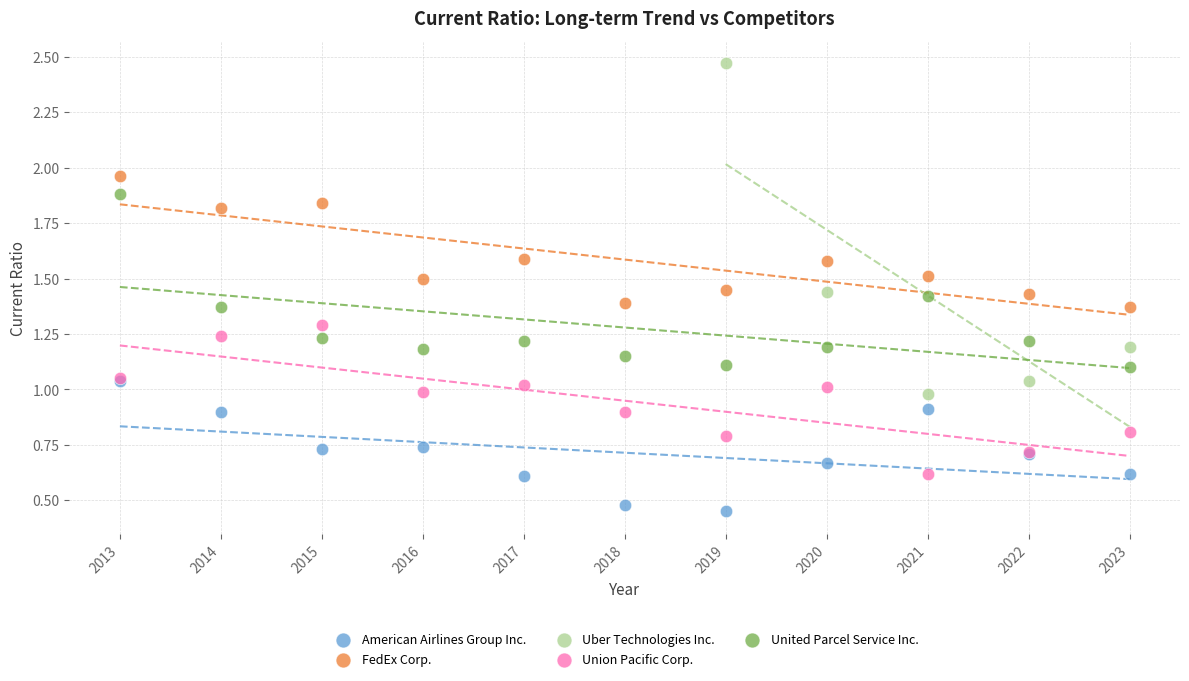

Which series contains the highest Y value?

Uber Technologies Inc.